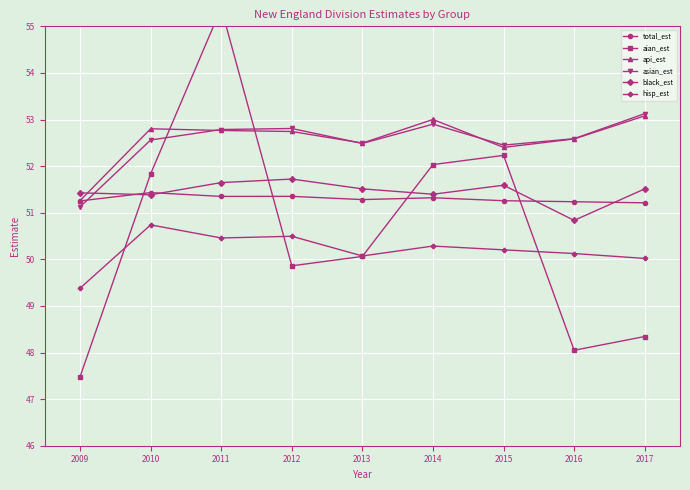

At which category does hisp_est reach its first local peak?

2010